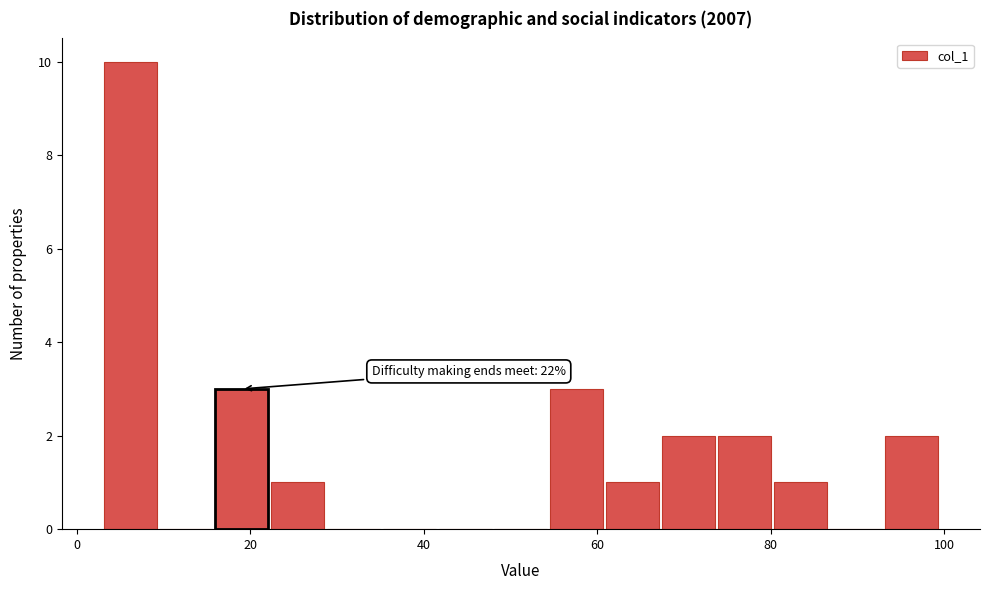

Read against the x-axis, roughly where is the centre of the tallest bar?

6